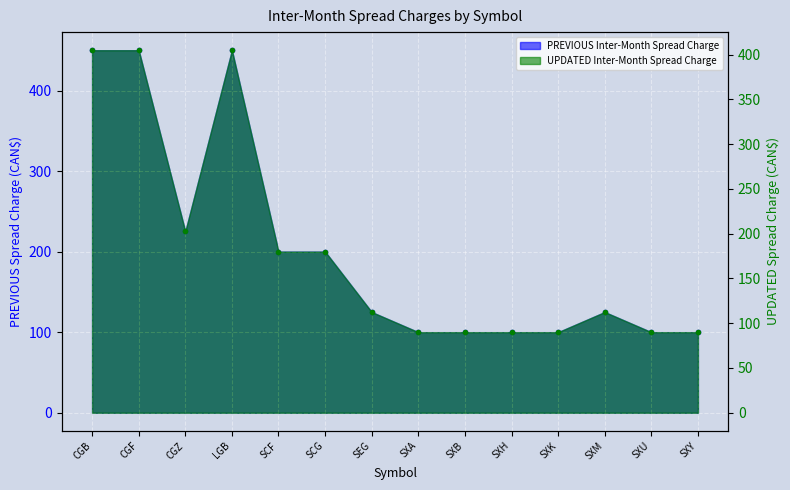

True or false: UPDATED Inter-Month Spread Charge and PREVIOUS Inter-Month Spread Charge cross at least once.

False